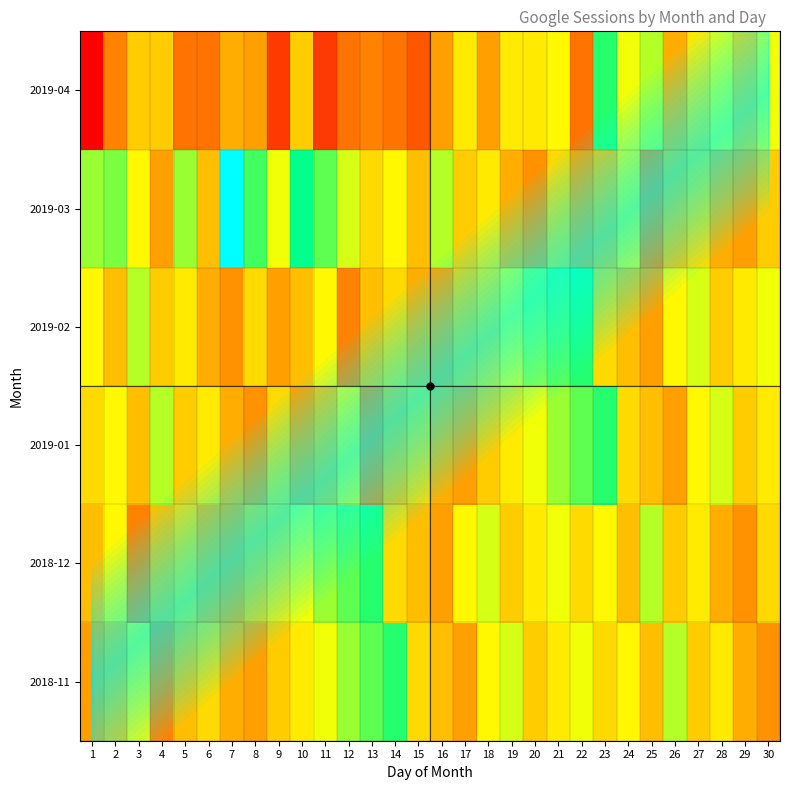

Which category has the highest value across all series?

7